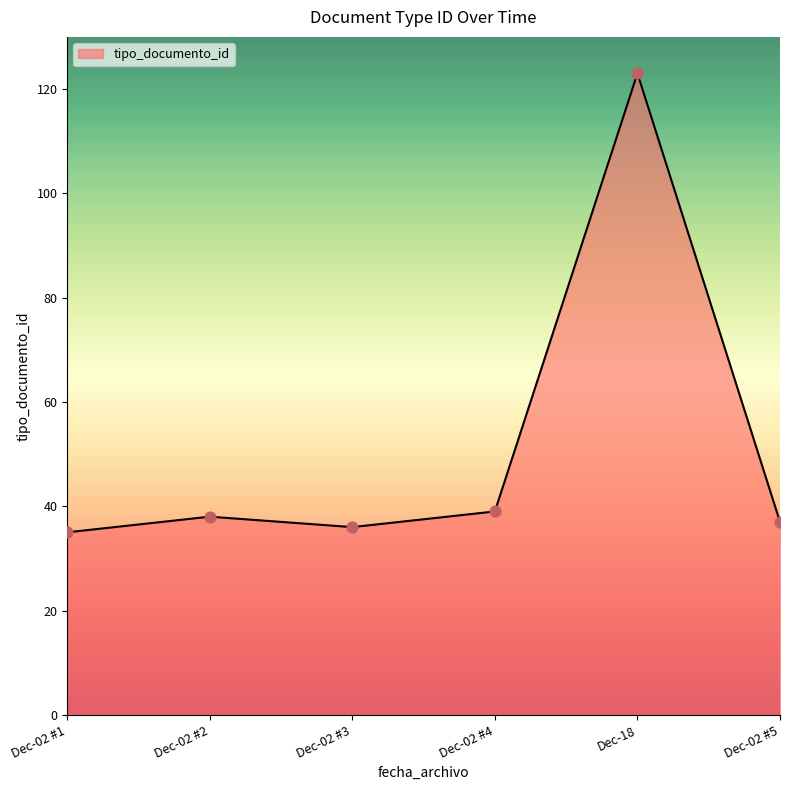

Approximately how many times larger is the value at Dec-02 #5 compared to Dec-02 #3?

1.0